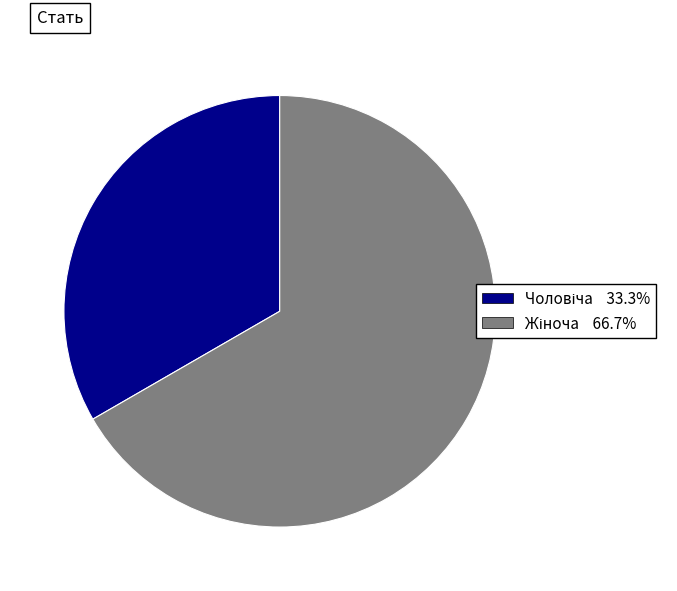

Does any single category account for the majority?

Yes